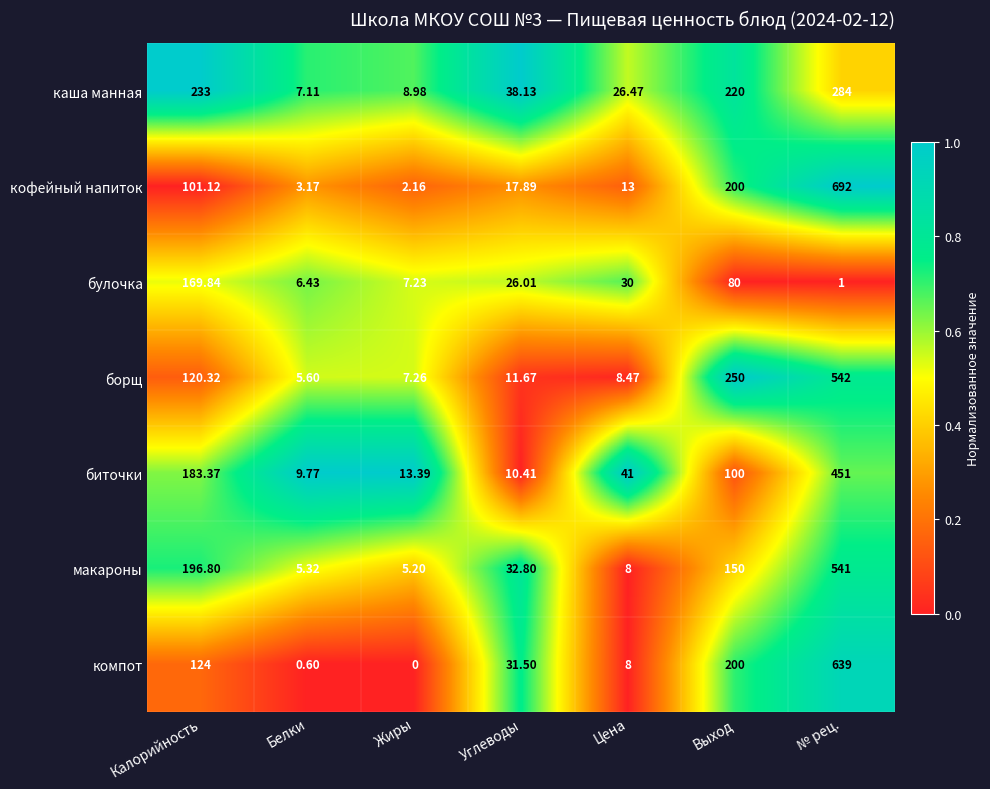

Which series has the largest total across all categories?

кофейный напиток